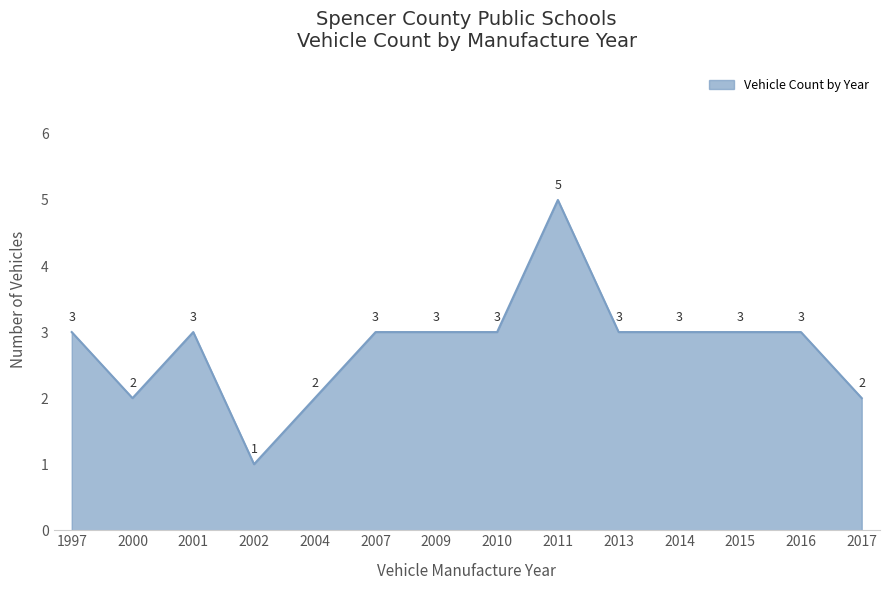

Reading left to right, transcribe all the data shown in this chart.

1997=3	2000=2	2001=3	2002=1	2004=2	2007=3	2009=3	2010=3	2011=5	2013=3	2014=3	2015=3	2016=3	2017=2